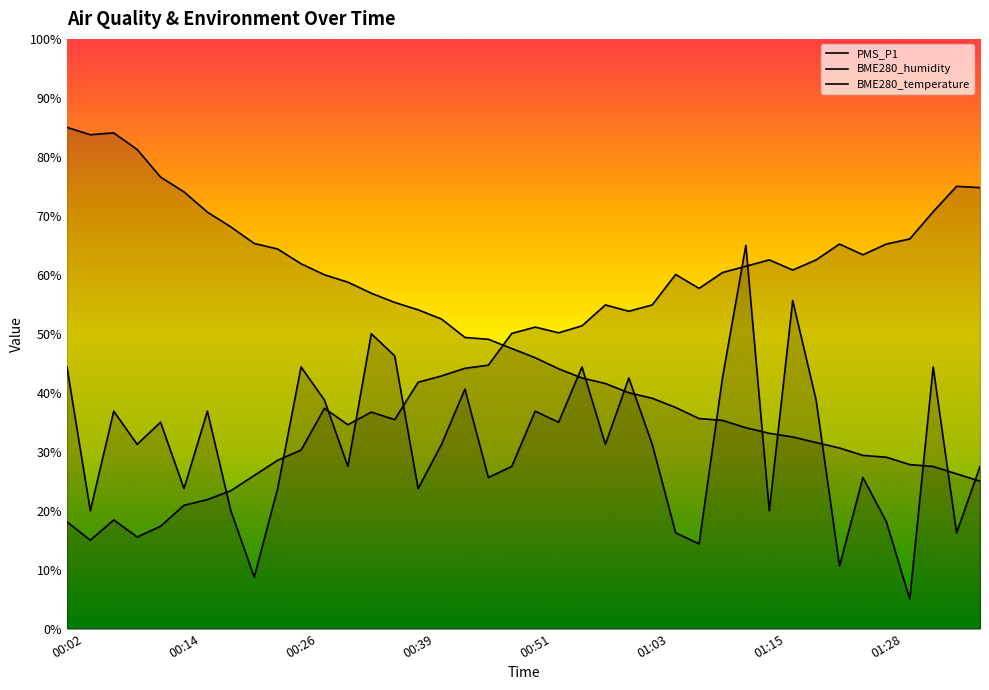

List the series in order of their peak value, lowest first.

PMS_P1, BME280_humidity, BME280_temperature